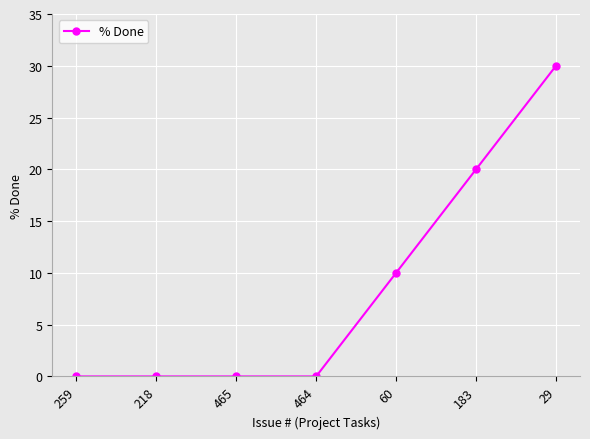

Count the values in the range 0 to 20.

6